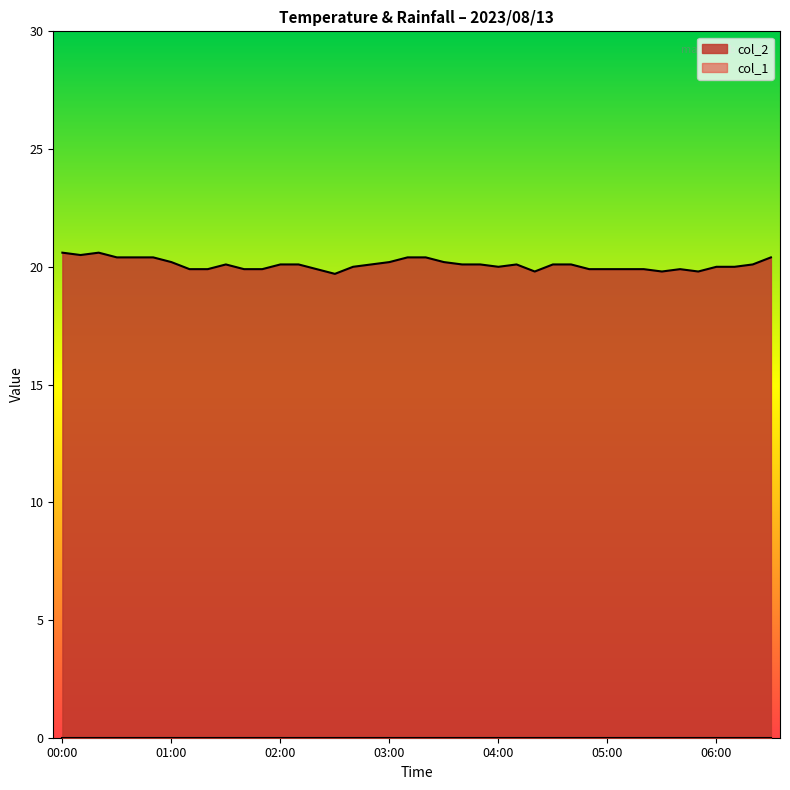

What is the difference between the second highest and second lowest values in the col_2 series?

0.8